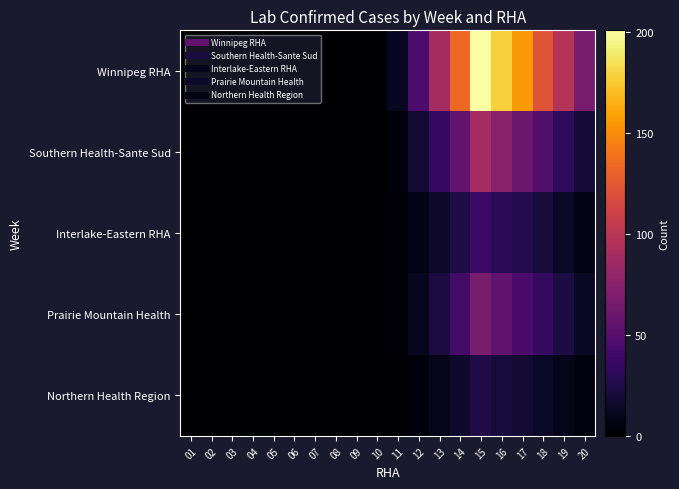

Between 09 and 04, which is larger?

09